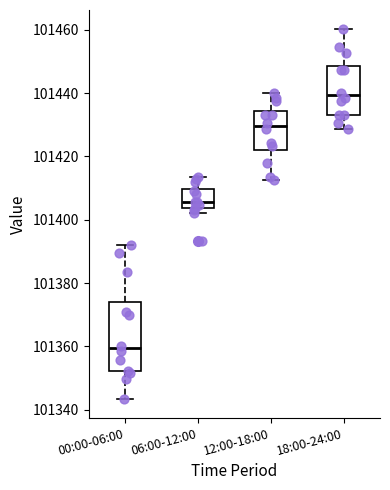

Where does the upper whisker of the box for 12:00-18:00 end on the y-axis? The values are not printed on the chart, so give them approximately, as read against the axis.

101440